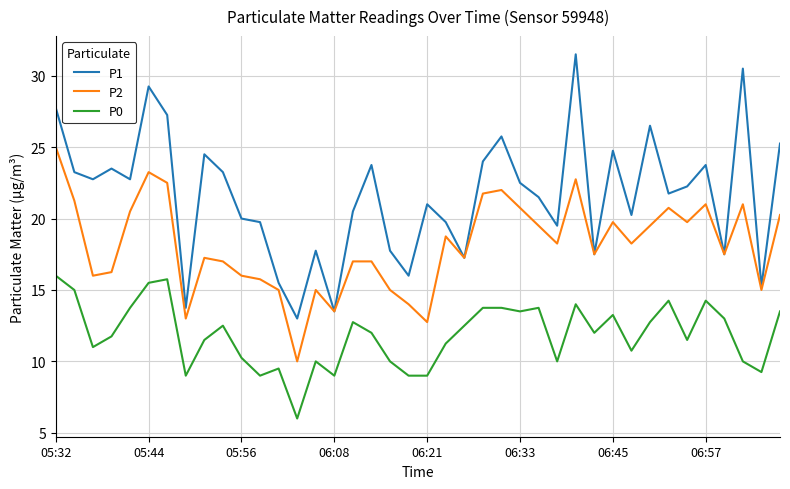

Is this an area chart (filled region under the line)?

No